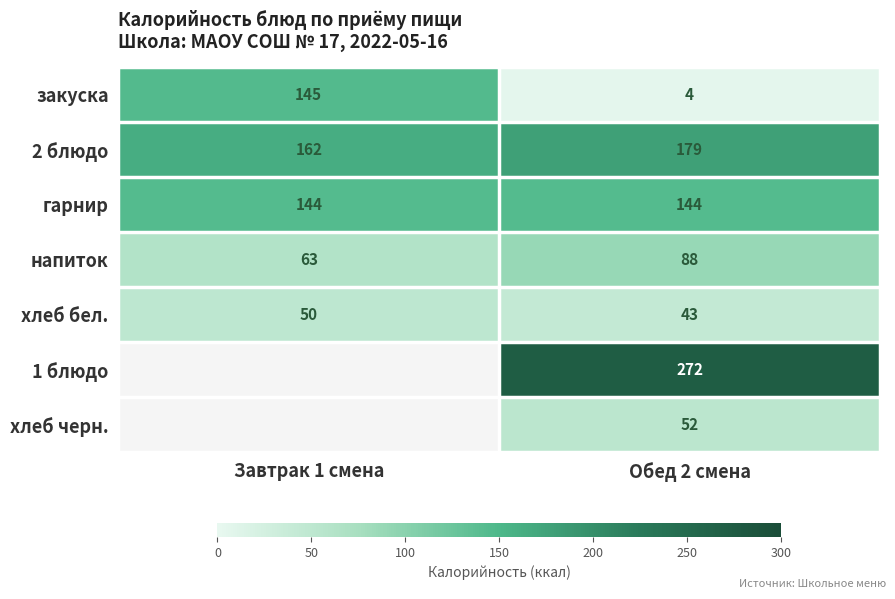

Is the value of напиток at Обед 2 смена greater than the value of хлеб бел. at Обед 2 смена?

Yes